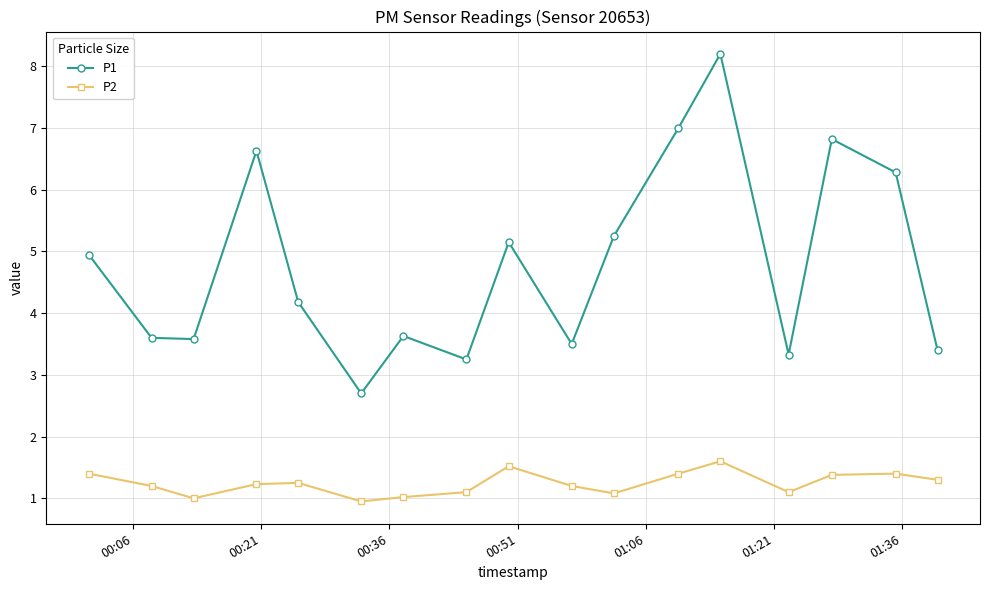

What is the value of the P1 point at the 1st from the left?

5.0